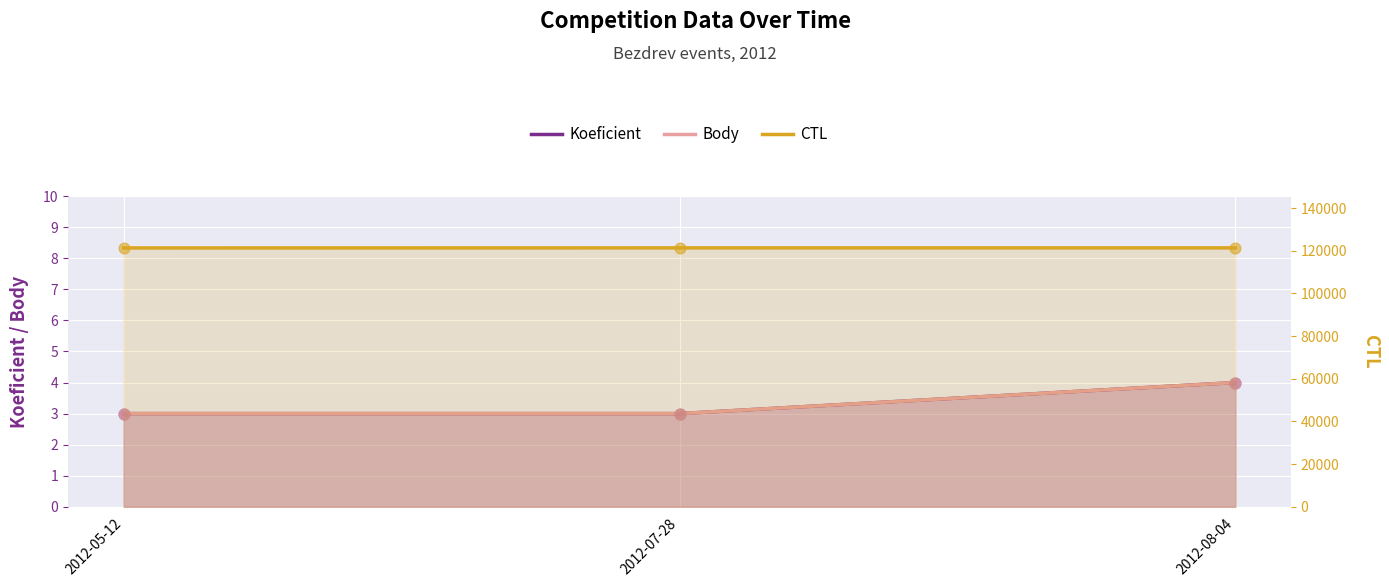

Is the value of Koeficient at 2012-08-04 greater than the value of CTL at 2012-08-04?

No